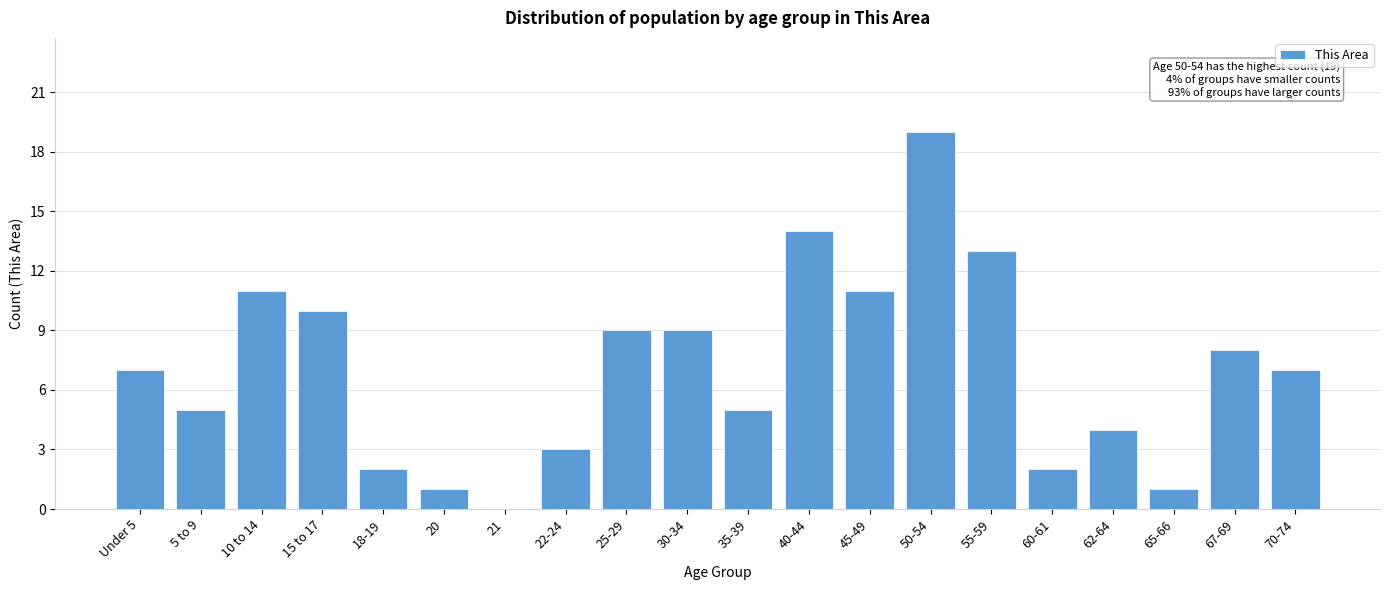

Reading left to right, list all the values displayed in this chart.

Under 5=7	5 to 9=5	10 to 14=11	15 to 17=10	18-19=2	20=1	21=0	22-24=3	25-29=9	30-34=9	35-39=5	40-44=14	45-49=11	50-54=19	55-59=13	60-61=2	62-64=4	65-66=1	67-69=8	70-74=7